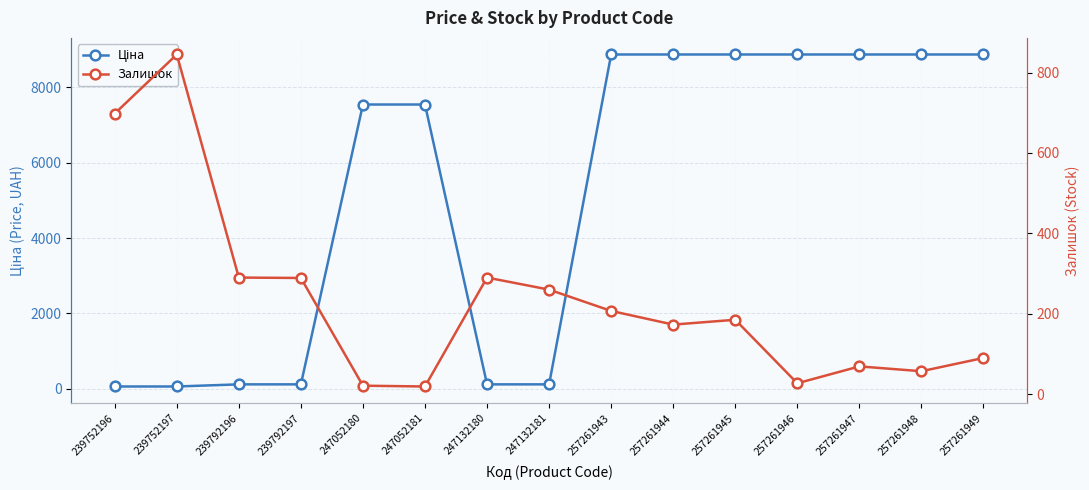

What is the value of the Залишок point at the 3rd from the left?

290.0